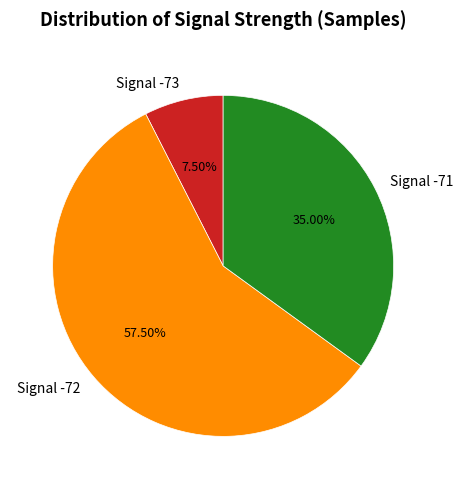

Do Signal -71 and Signal -72 together represent more than half of the pie?

Yes